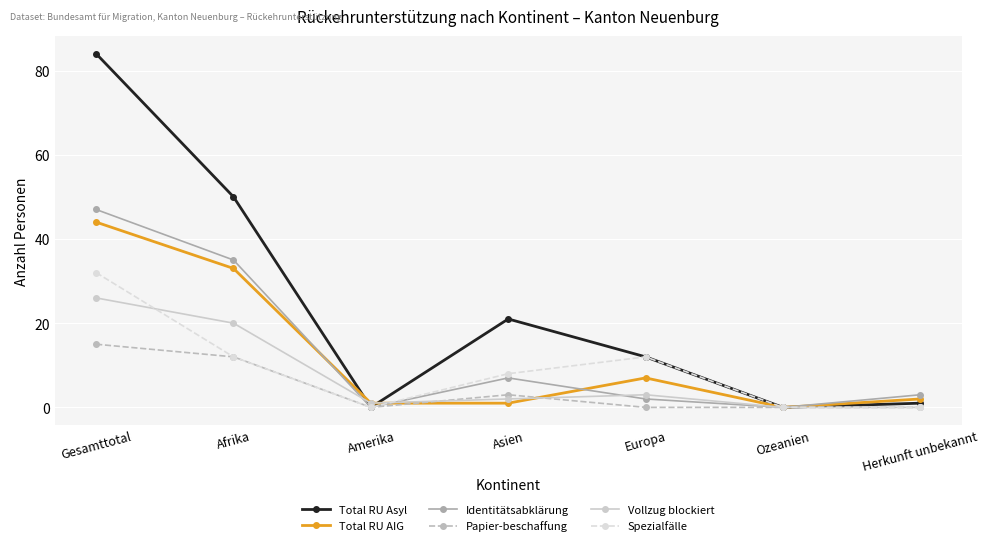

Does the chart have visible grid lines?

Yes